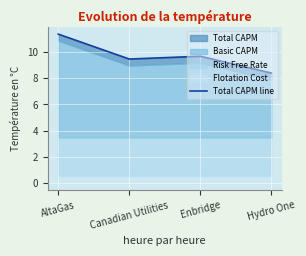

True or false: the data shows 12.5 at Canadian Utilities.

False